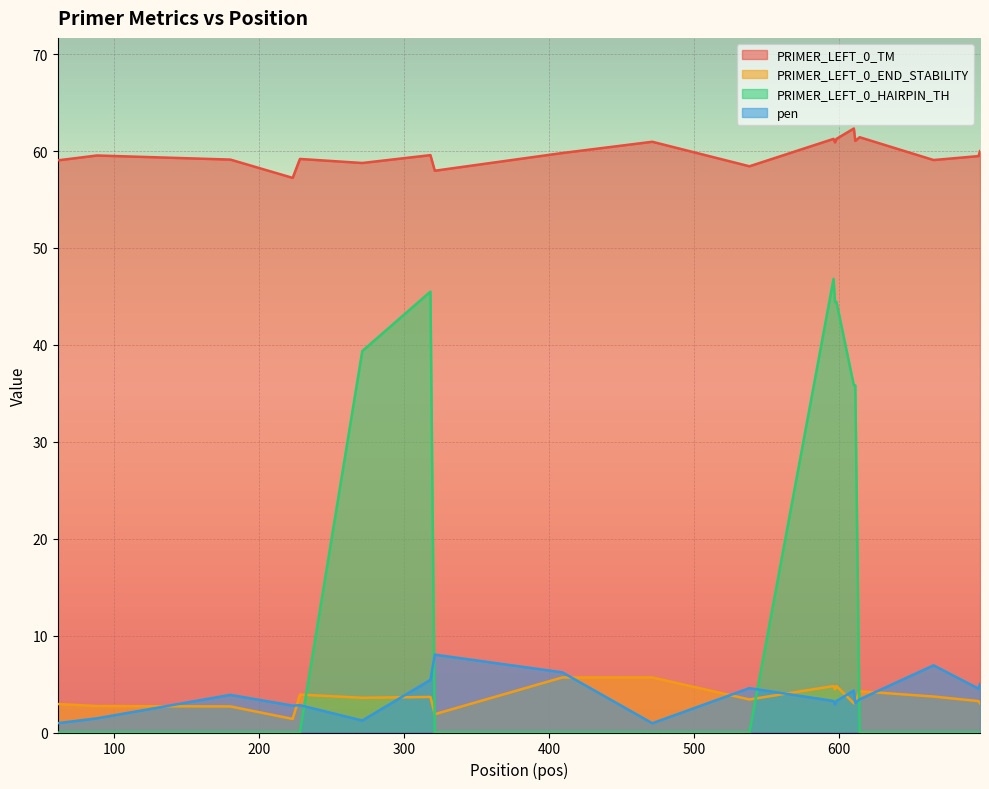

Which category has the highest value across all series?

610